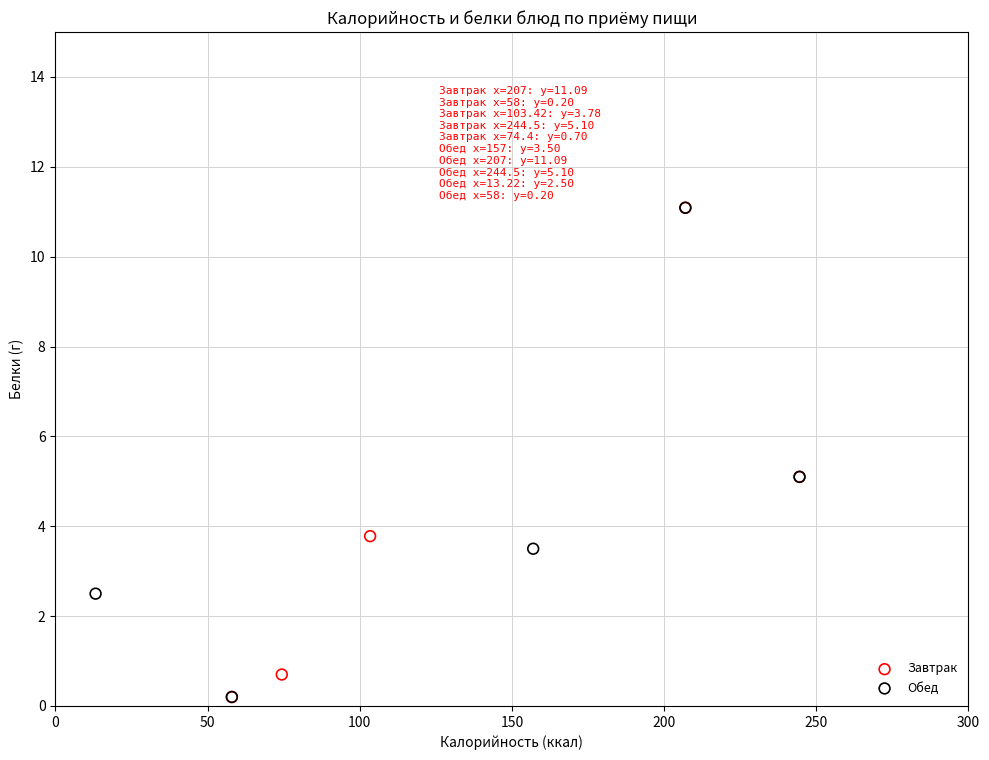

What are all the series names shown in the legend?

Завтрак, Обед